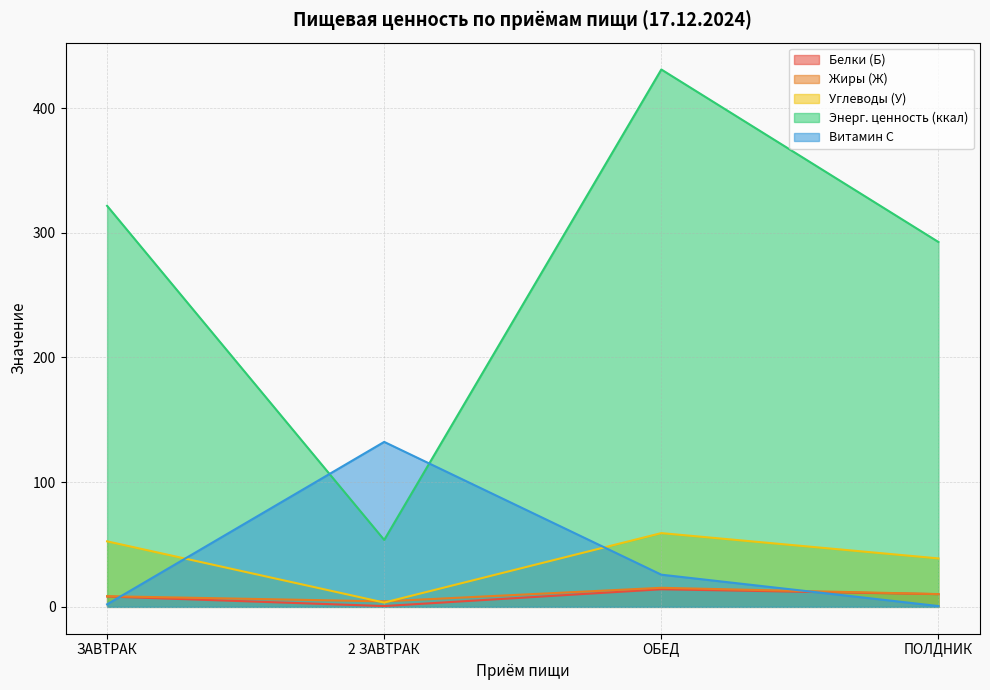

True or false: Белки (Б) and Углеводы (У) cross at least once.

False